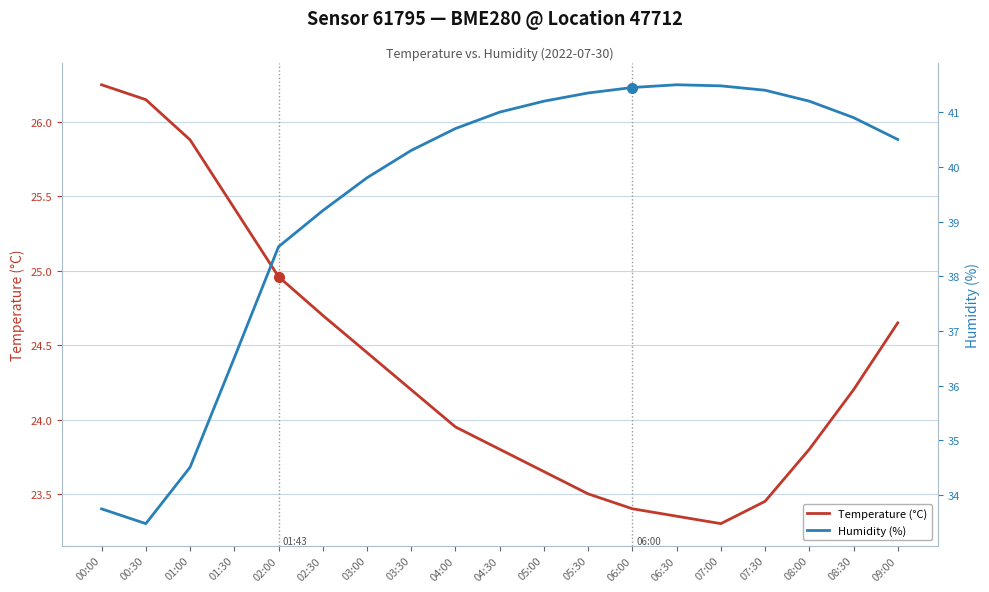

Which label corresponds to the smallest value in the chart?

07:00